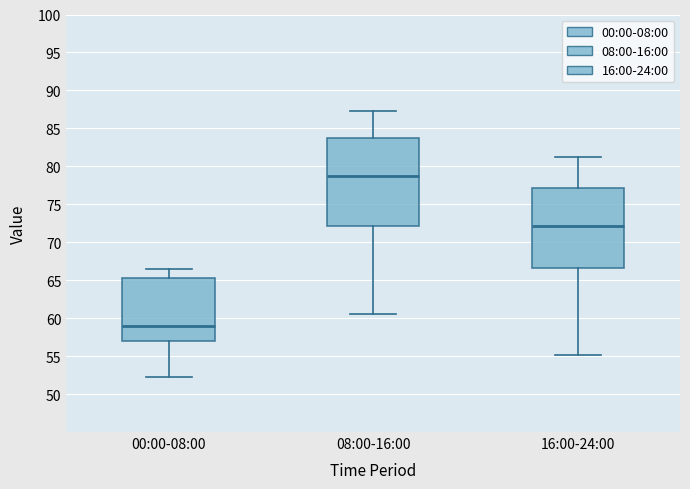

Reading left to right, read every box against the y-axis: the position of its median line, the range the box covers, and the ends of its whiskers. The values are not printed on the chart, so give them approximately, as read against the axis.

00:00-08:00: median 59.0, box 57.0 to 65.0, whiskers 52.0 to 66.5
08:00-16:00: median 79.0, box 72.0 to 83.5, whiskers 60.5 to 87.5
16:00-24:00: median 72.0, box 66.5 to 77.0, whiskers 55.0 to 81.0